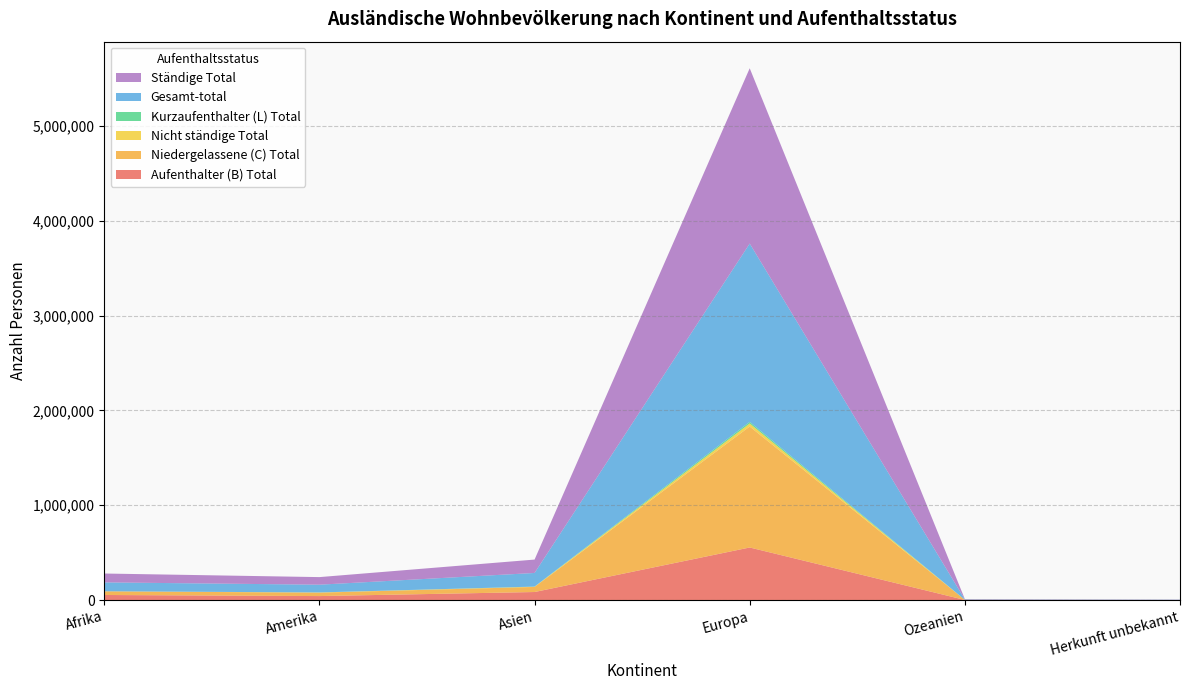

Reading right to left, transcribe all the data shown in this chart.

Aufenthalter (B) Total: Herkunft unbekannt=1371	Ozeanien=2259	Europa=555208	Asien=85902	Amerika=43203	Afrika=54571
Niedergelassene (C) Total: Herkunft unbekannt=670	Ozeanien=1356	Europa=1274981	Asien=53470	Amerika=36073	Afrika=38618
Nicht ständige Total: Herkunft unbekannt=2	Ozeanien=47	Europa=31575	Asien=2293	Amerika=1597	Afrika=328
Kurzaufenthalter (L) Total: Herkunft unbekannt=2	Ozeanien=58	Europa=17357	Asien=1696	Amerika=669	Afrika=201
Gesamt-total: Herkunft unbekannt=2045	Ozeanien=3720	Europa=1879121	Asien=143361	Amerika=81542	Afrika=93718
Ständige Total: Herkunft unbekannt=2043	Ozeanien=3673	Europa=1847546	Asien=141068	Amerika=79945	Afrika=93390